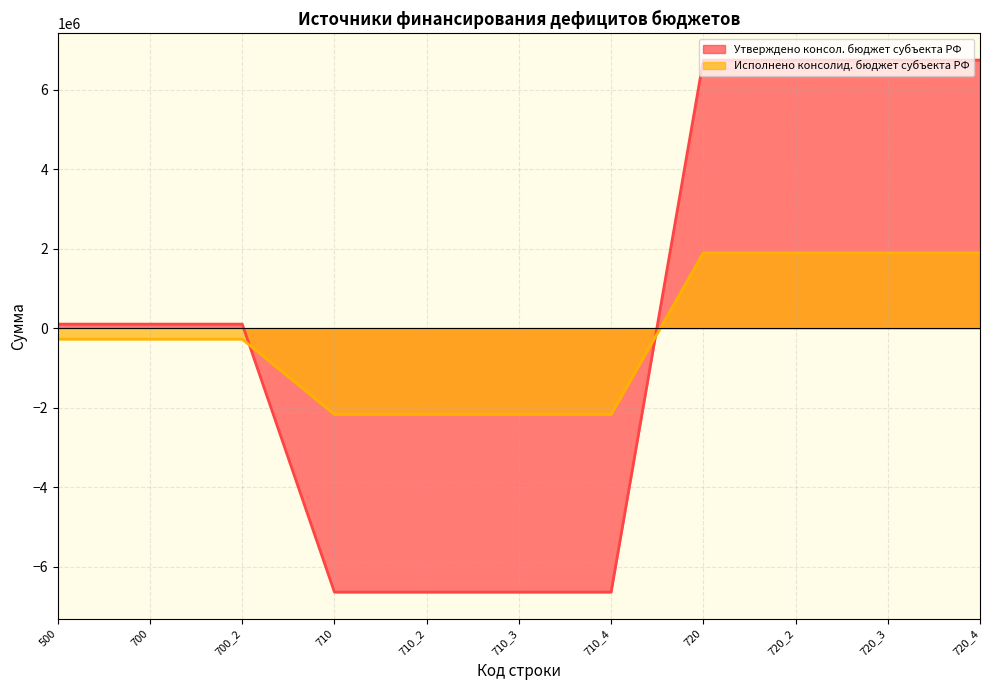

How many lines are shown in the chart?

2